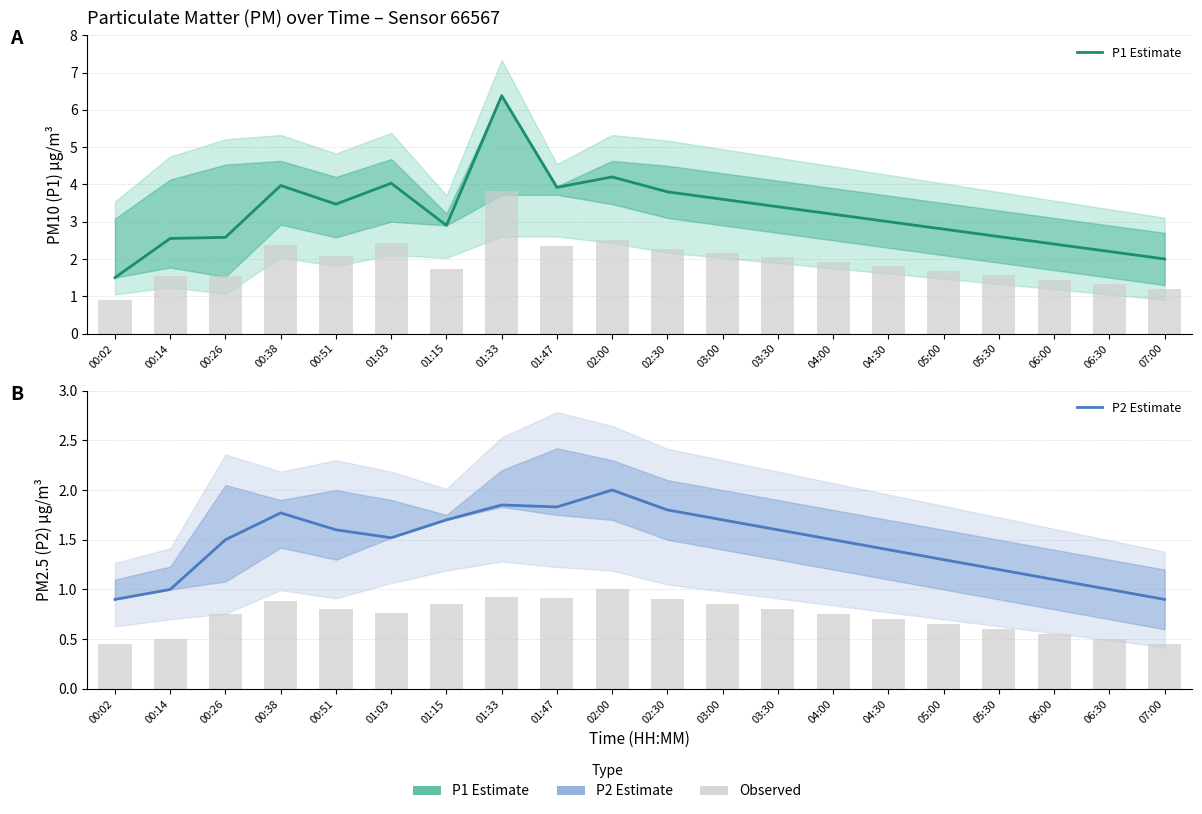

What is the average value of the P1 Estimate series?

3.2